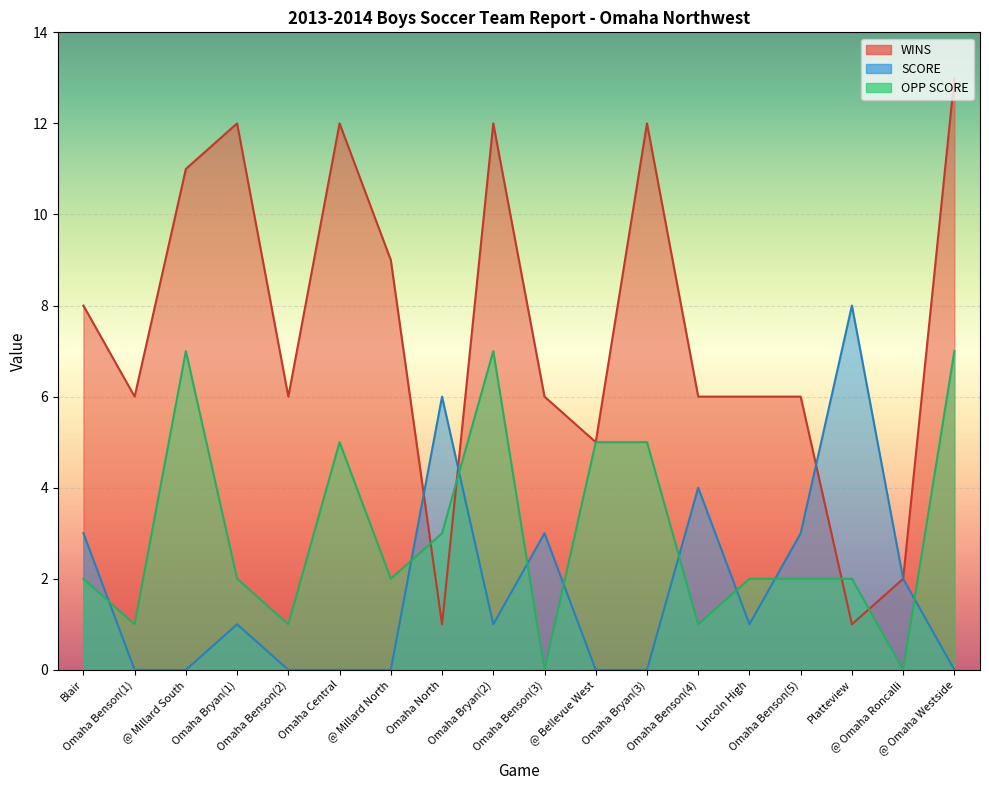

Reading right to left, list all the values displayed in this chart.

WINS: @ Omaha Westside=13	@ Omaha Roncalli=2	Platteview=1	Omaha Benson(5)=6	Lincoln High=6	Omaha Benson(4)=6	Omaha Bryan(3)=12	@ Bellevue West=5	Omaha Benson(3)=6	Omaha Bryan(2)=12	Omaha North=1	@ Millard North=9	Omaha Central=12	Omaha Benson(2)=6	Omaha Bryan(1)=12	@ Millard South=11	Omaha Benson(1)=6	Blair=8
SCORE: @ Omaha Westside=0	@ Omaha Roncalli=2	Platteview=8	Omaha Benson(5)=3	Lincoln High=1	Omaha Benson(4)=4	Omaha Bryan(3)=0	@ Bellevue West=0	Omaha Benson(3)=3	Omaha Bryan(2)=1	Omaha North=6	@ Millard North=0	Omaha Central=0	Omaha Benson(2)=0	Omaha Bryan(1)=1	@ Millard South=0	Omaha Benson(1)=0	Blair=3
OPP SCORE: @ Omaha Westside=7	@ Omaha Roncalli=0	Platteview=2	Omaha Benson(5)=2	Lincoln High=2	Omaha Benson(4)=1	Omaha Bryan(3)=5	@ Bellevue West=5	Omaha Benson(3)=0	Omaha Bryan(2)=7	Omaha North=3	@ Millard North=2	Omaha Central=5	Omaha Benson(2)=1	Omaha Bryan(1)=2	@ Millard South=7	Omaha Benson(1)=1	Blair=2